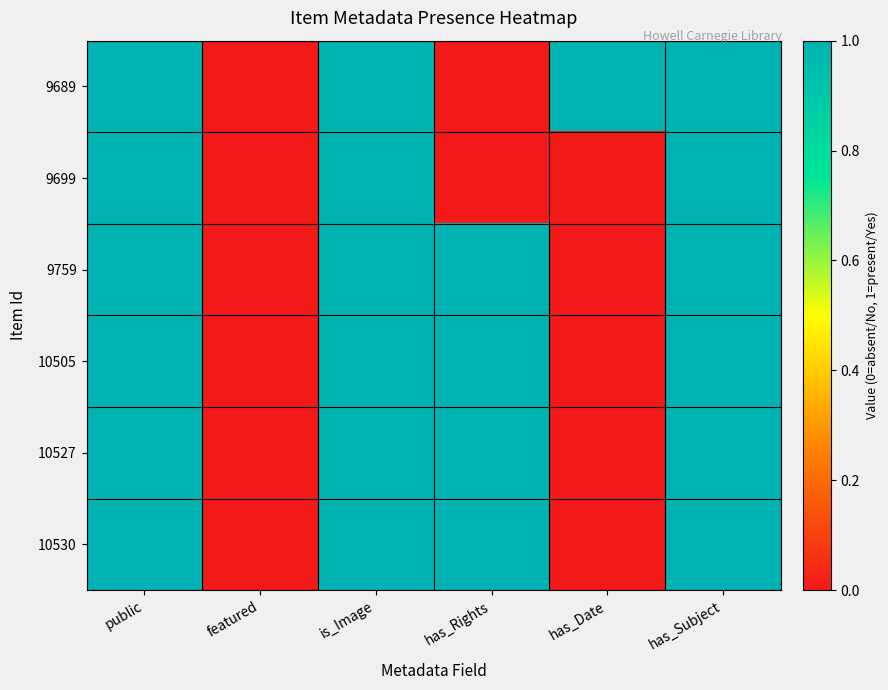

Which series changed the most between featured and has_Rights?

9759